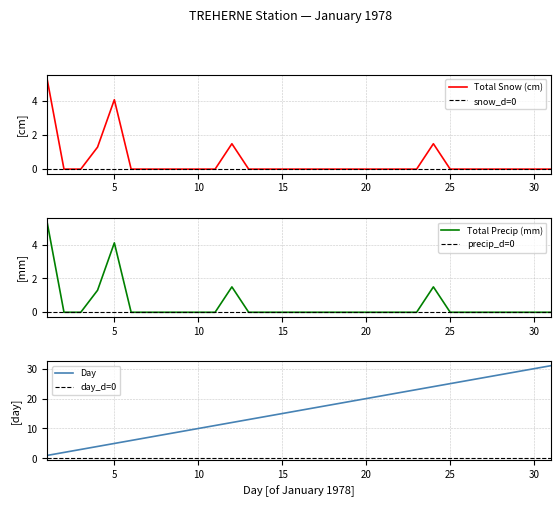

After their last crossing, which series has the higher values: Total Snow (cm) or Day?

Day